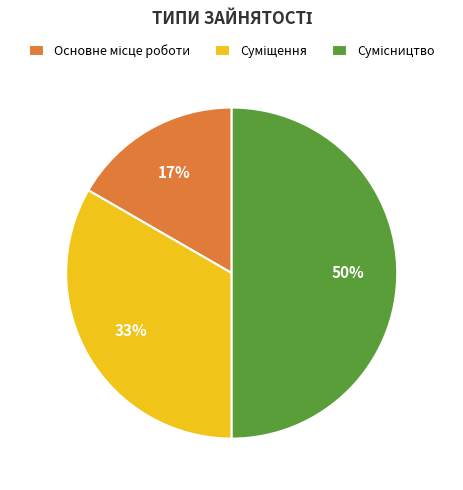

To the nearest percent, what is the difference between the largest and smallest slice percentages?

33%